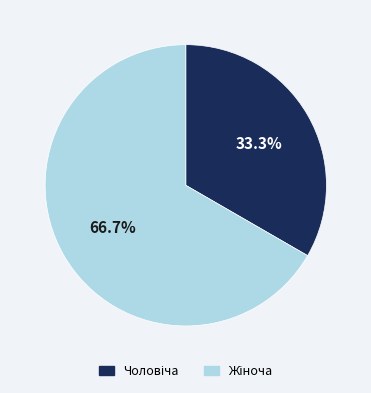

How many slices are in this pie chart?

2